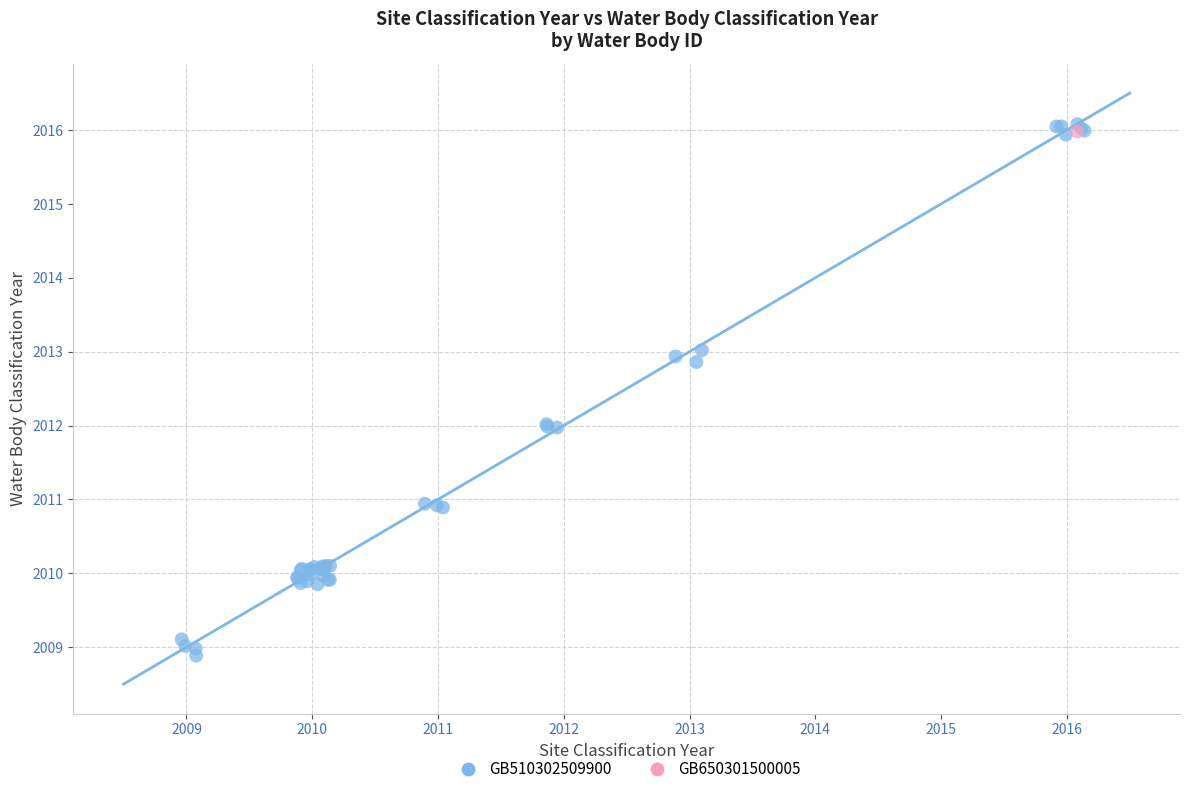

What are all the series names shown in the legend?

GB510302509900, GB650301500005